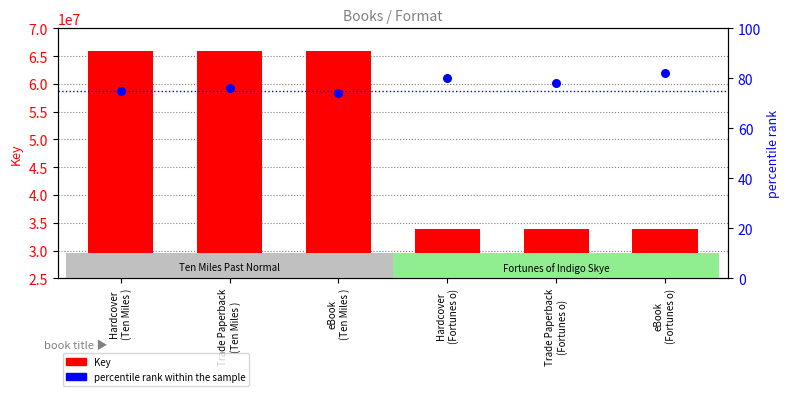

At how many categories does at least one series exceed 38229804?

3